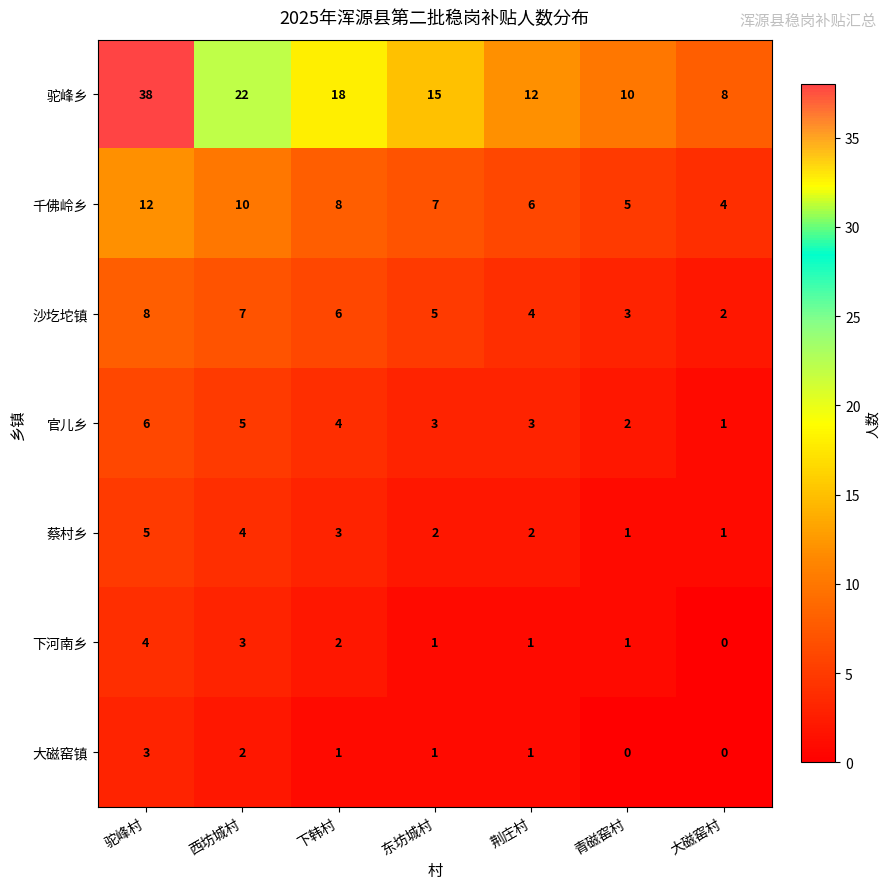

What is the spread (max minus min) of values at 西坊城村?

20